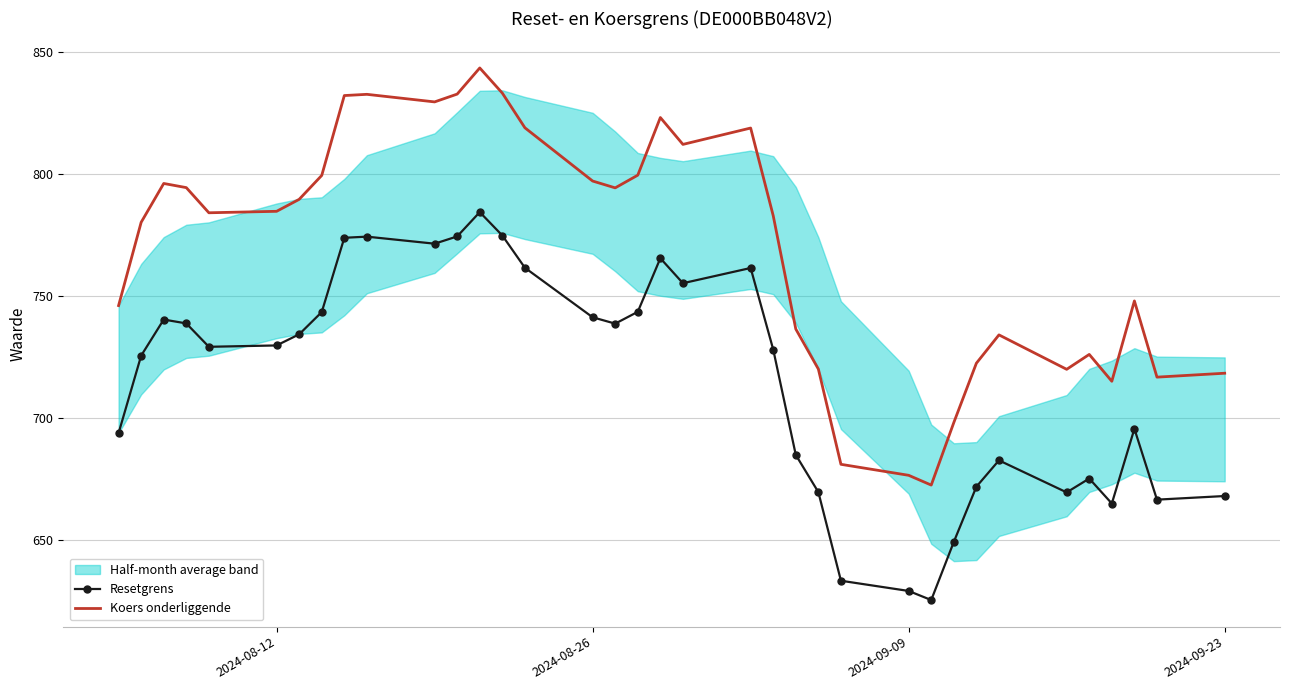

True or false: Koers onderliggende and Resetgrens cross at least once.

False